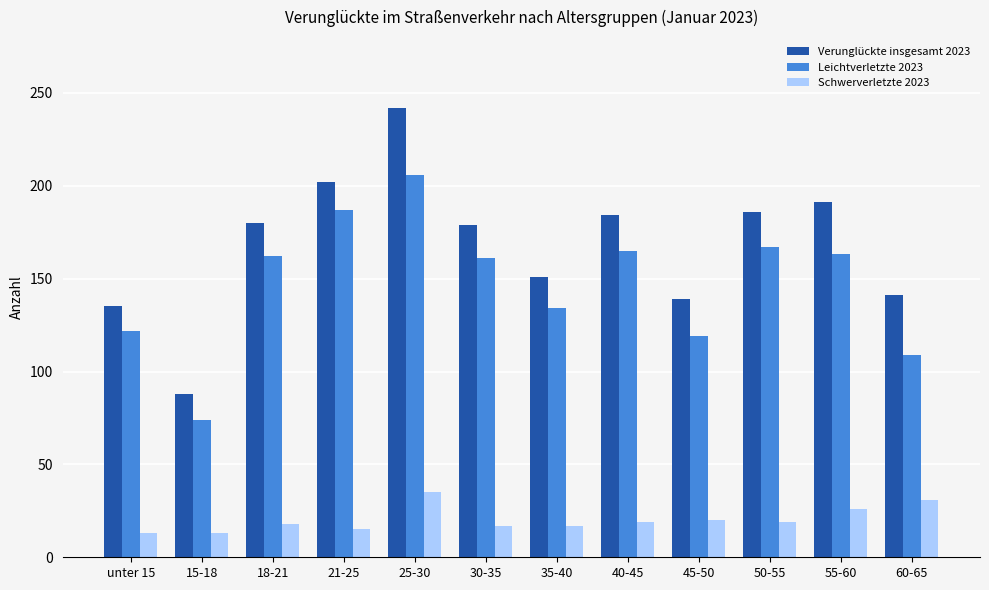

What is the total value across all series at 21-25?

404